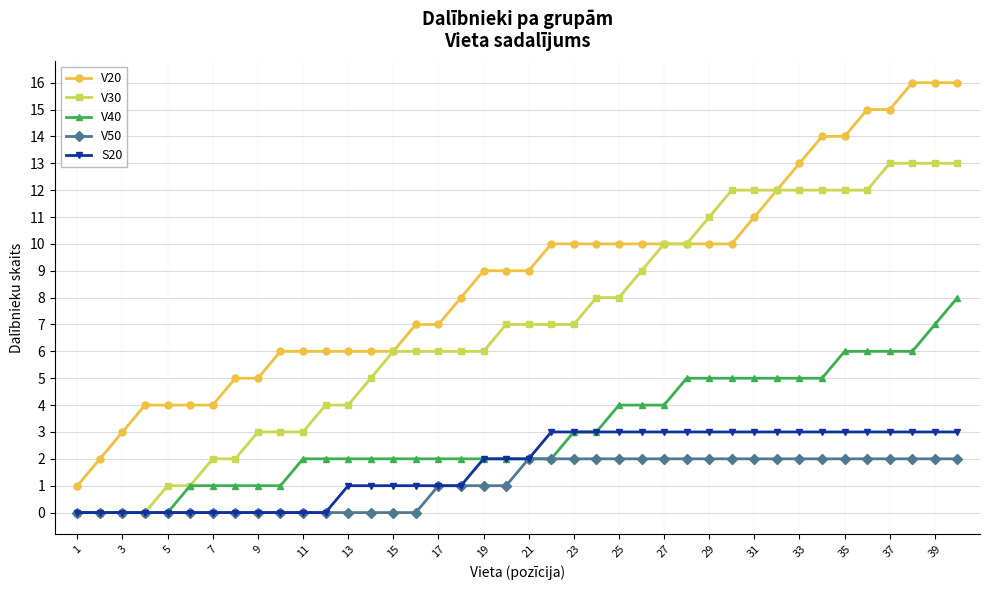

Which series has the widest spread of values?

V20